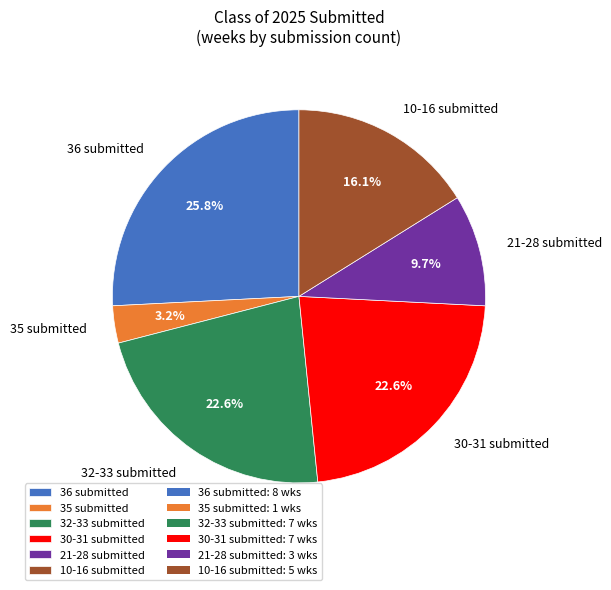

How many segments does this pie chart have?

6